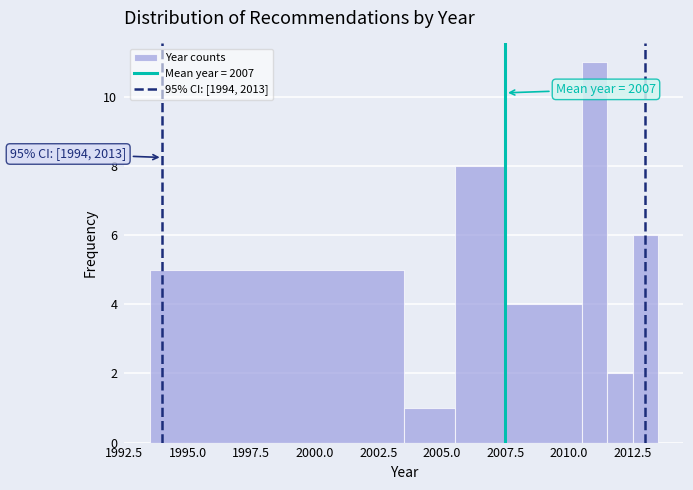

Read against the x-axis, roughly where is the centre of the tallest bar?

2011.0